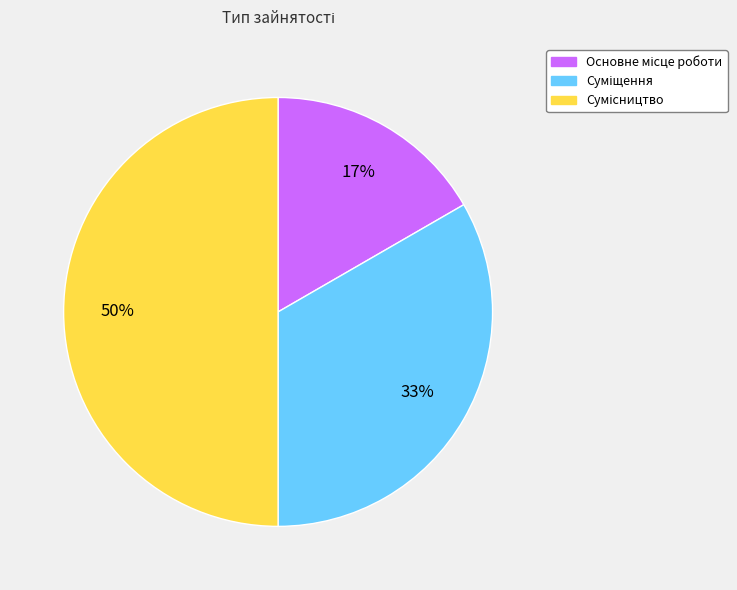

To the nearest percent, what is the average slice percentage?

33%